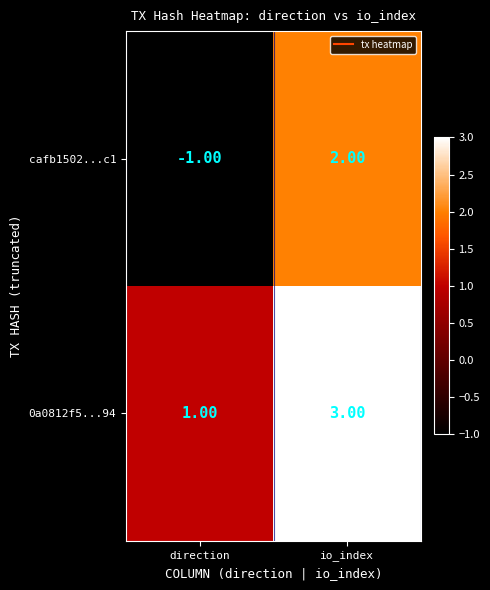

What is the spread (max minus min) of values at direction?

2